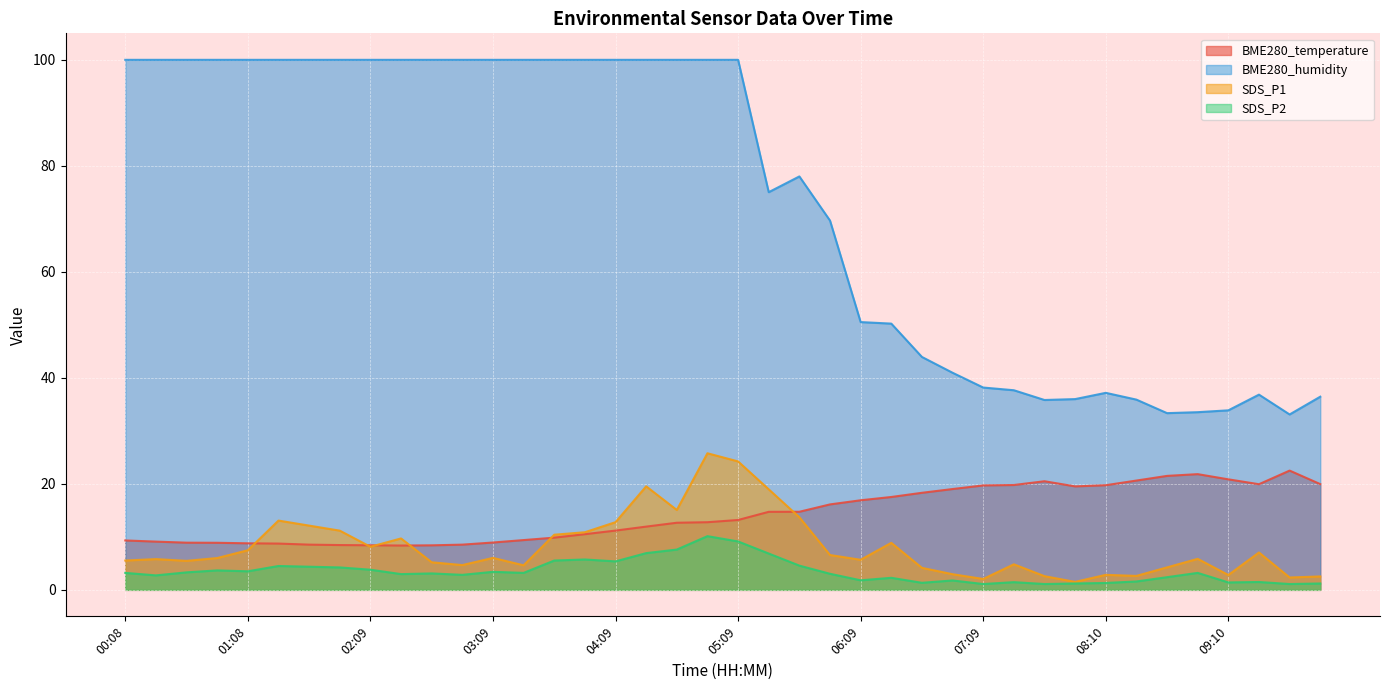

True or false: BME280_temperature has more than 1 points higher than both neighbors.

True